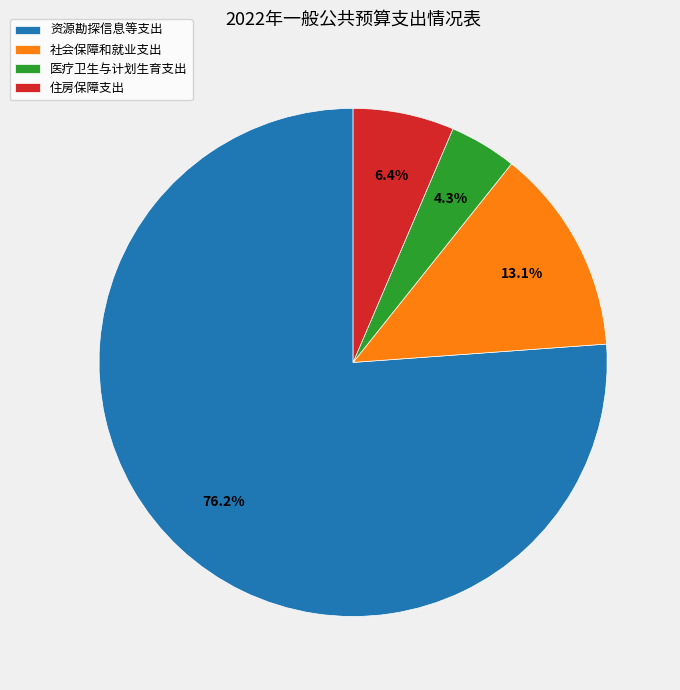

How many slices are in this pie chart?

4